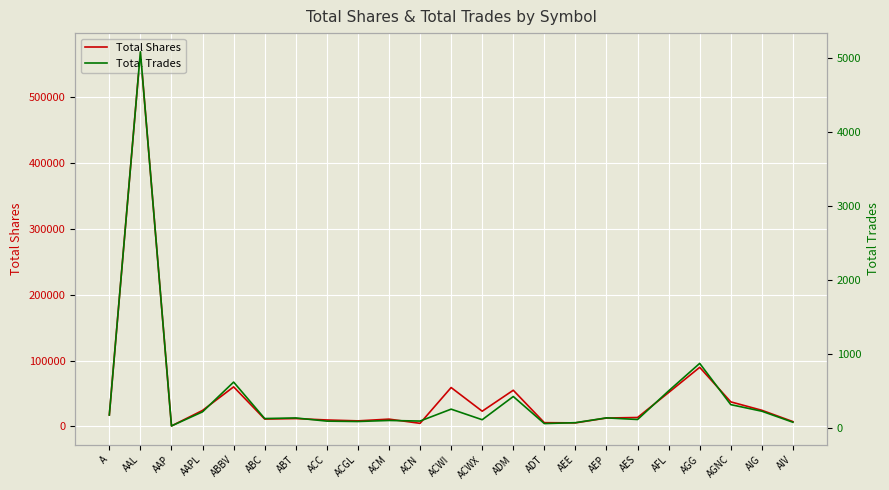

Which series changed the most between ABC and AEP?

Total Shares